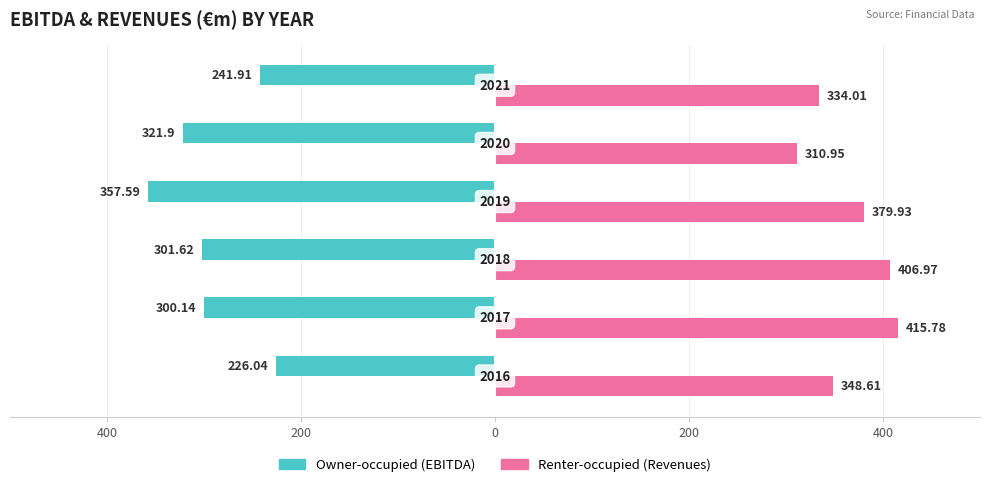

Count the number of categories in the chart.

6